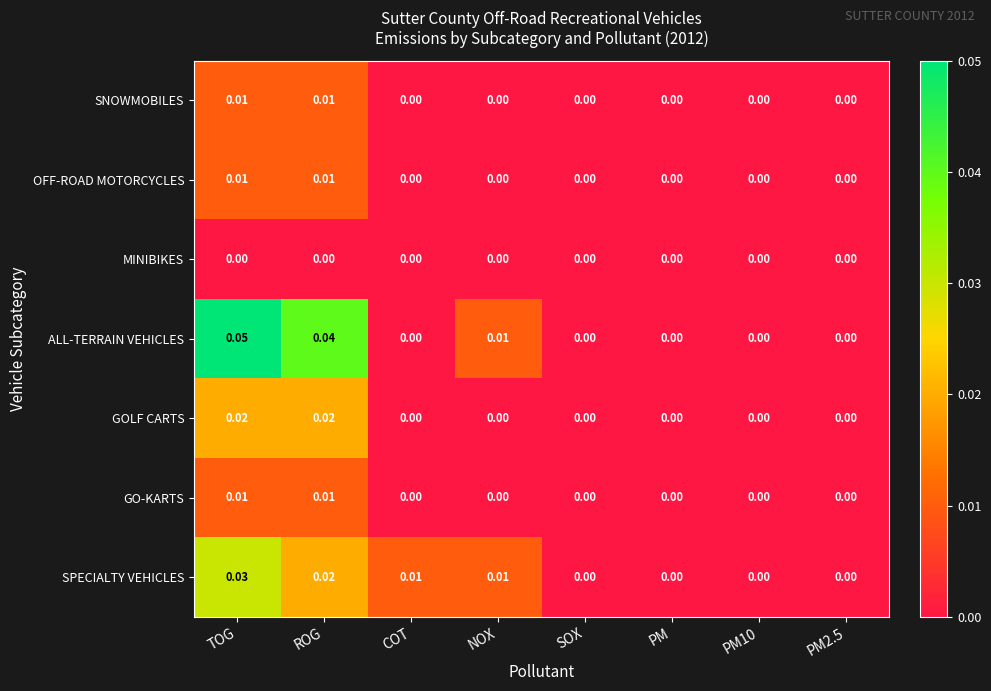

How many data points does each series have?

8